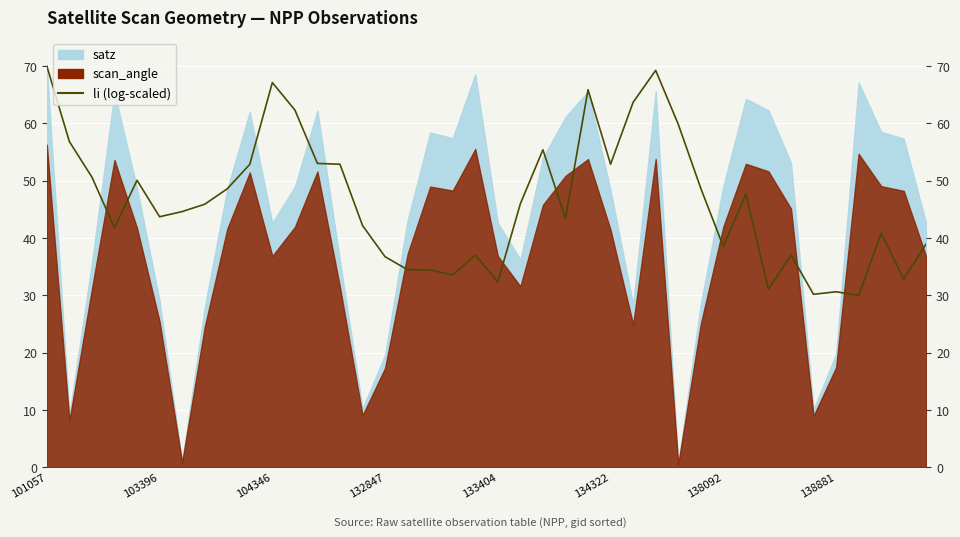

Does the chart display data point markers on the line(s)?

No